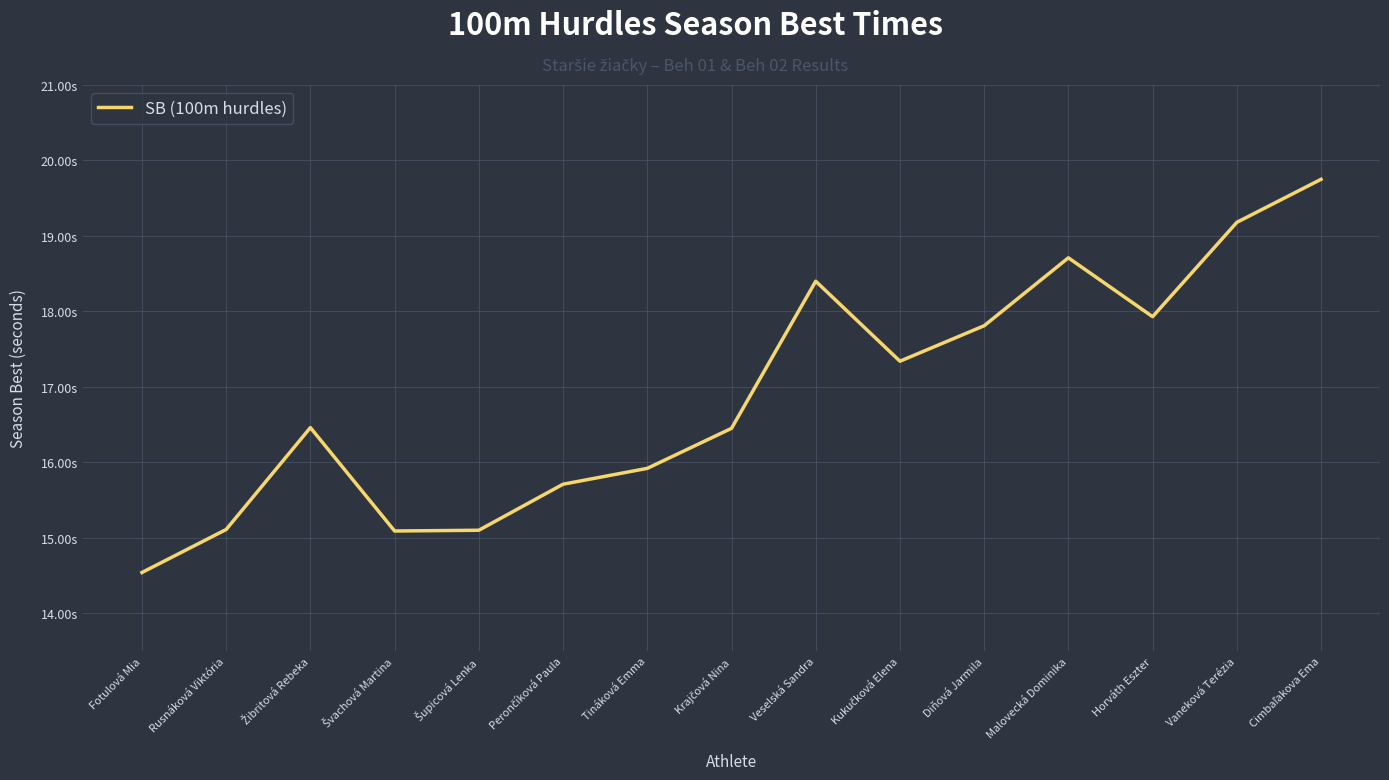

Is this an area chart (filled region under the line)?

No